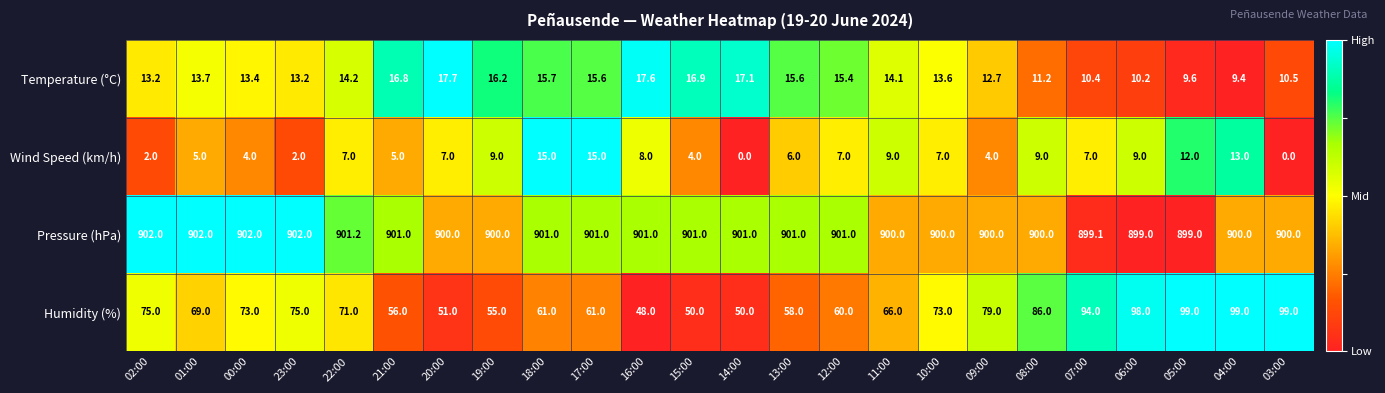

What is the difference between the maximum and minimum values in the Wind Speed (km/h) series?

15.0